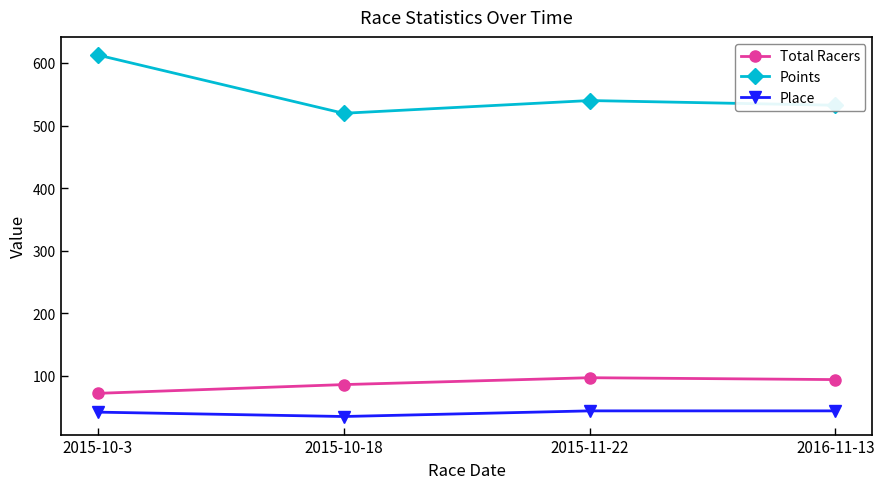

What is the spread (max minus min) of values at 2015-10-18?

484.6